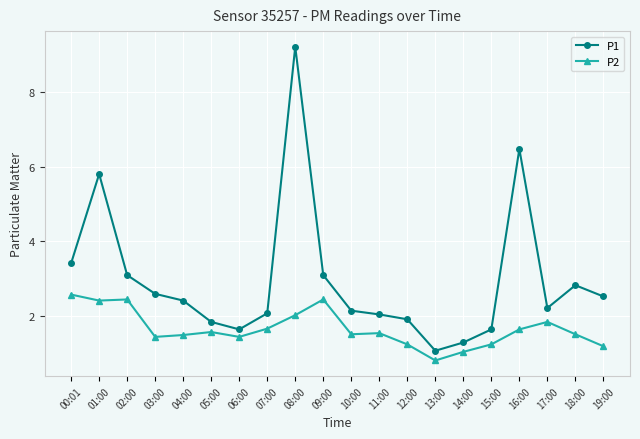

Rank the series by their maximum value, from lowest to highest.

P2, P1